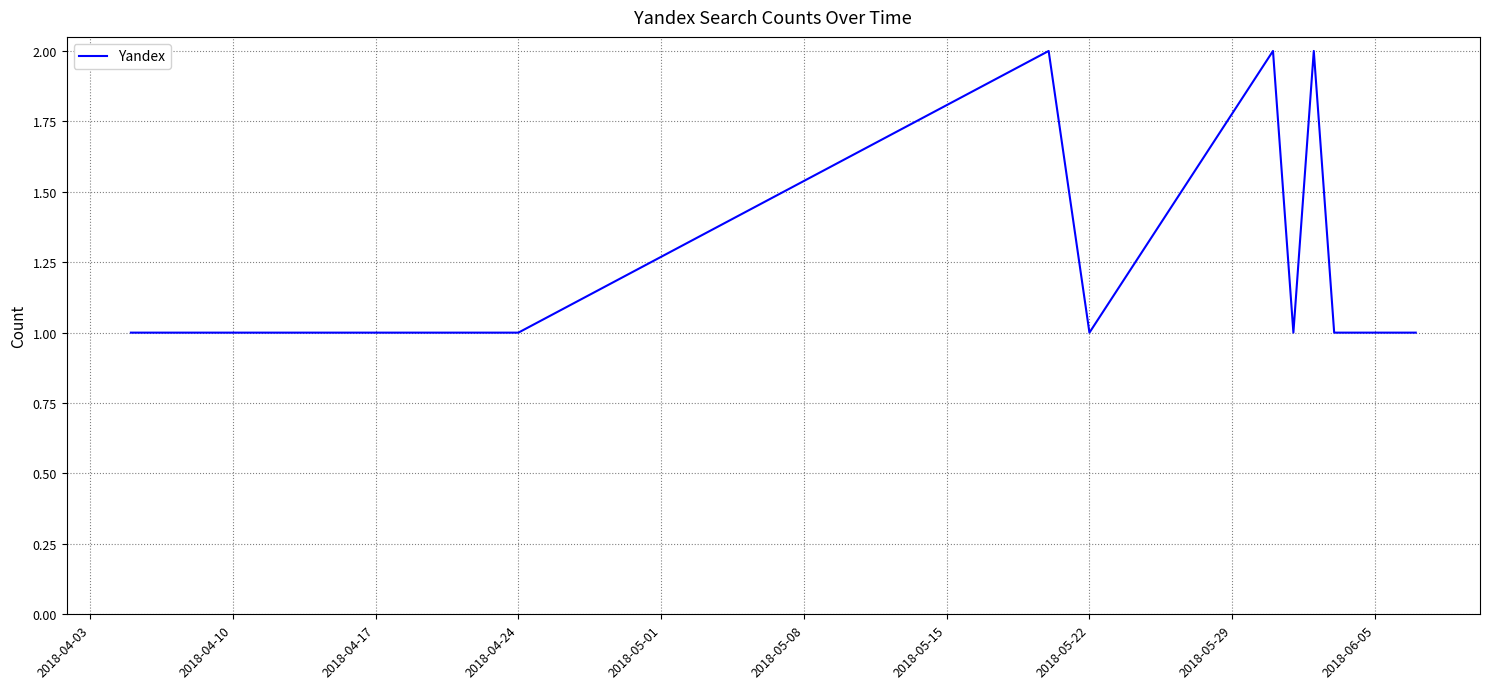

Reading left to right, transcribe all the data shown in this chart.

1	1	1	2	1	2	1	2	1	1	1